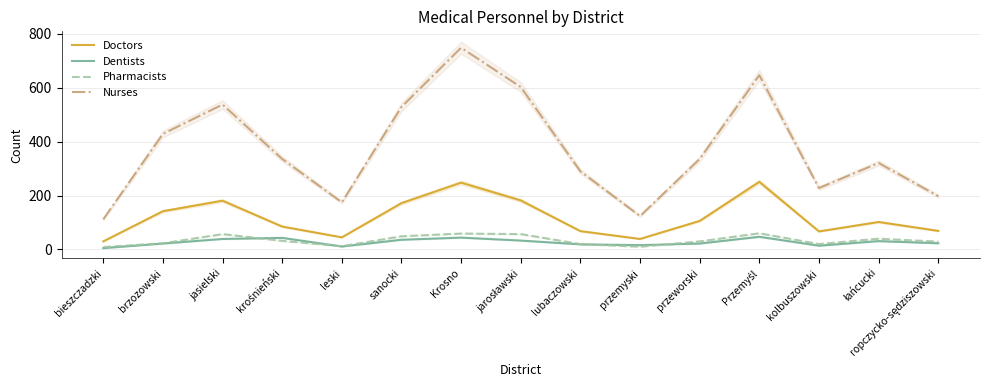

Between lubaczowski and sanocki, which is larger?

sanocki